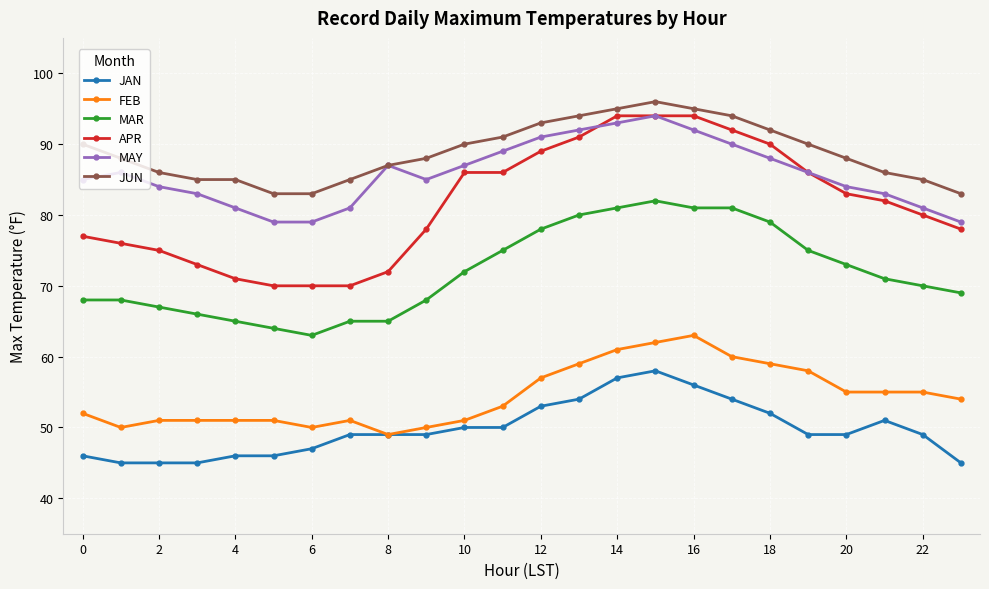

Which series has the largest total across all categories?

JUN